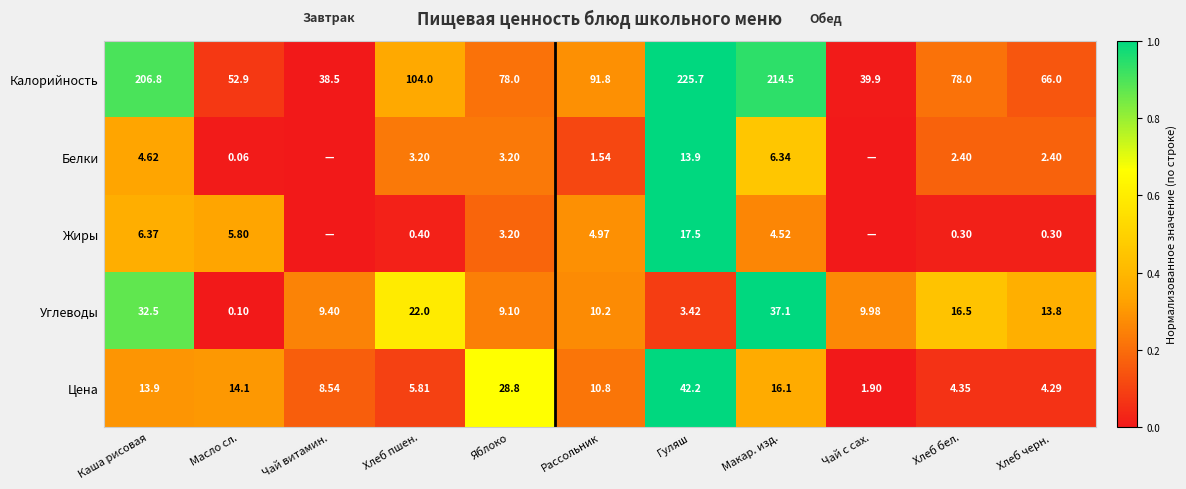

Between Каша рисовая and Хлеб пшен., which series saw the biggest shift?

Калорийность